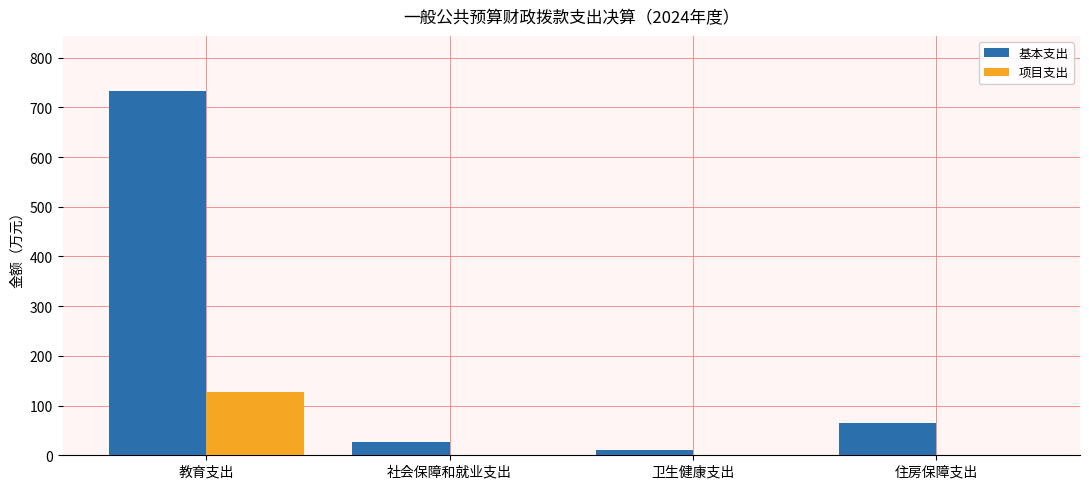

Reading right to left, list all the values displayed in this chart.

基本支出: 65.3	11.1	27.4	733.6
项目支出: 0.0	0.0	0.0	128.3